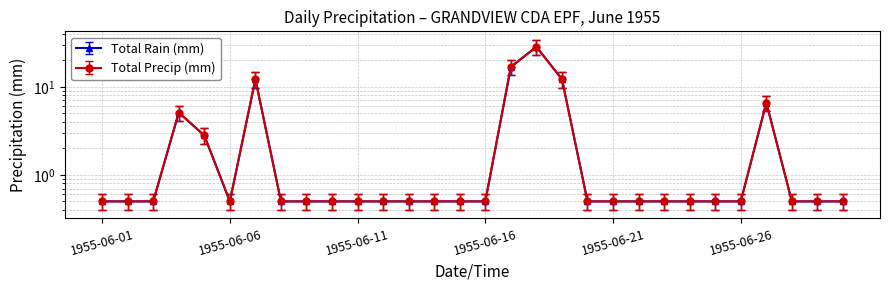

At which category does Total Rain (mm) reach its first local peak?

1955-06-04